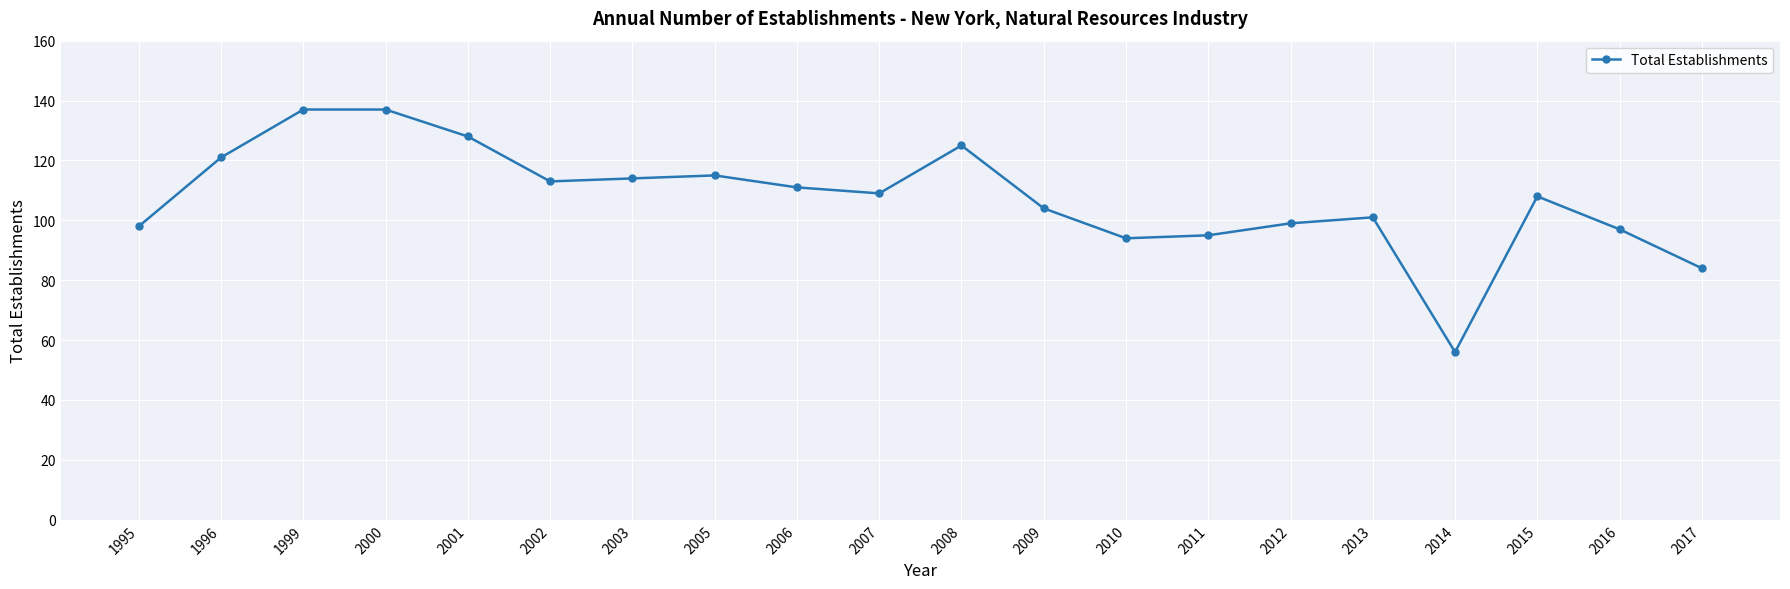

The chart shows a value of 98 at 1995. True or false?

True